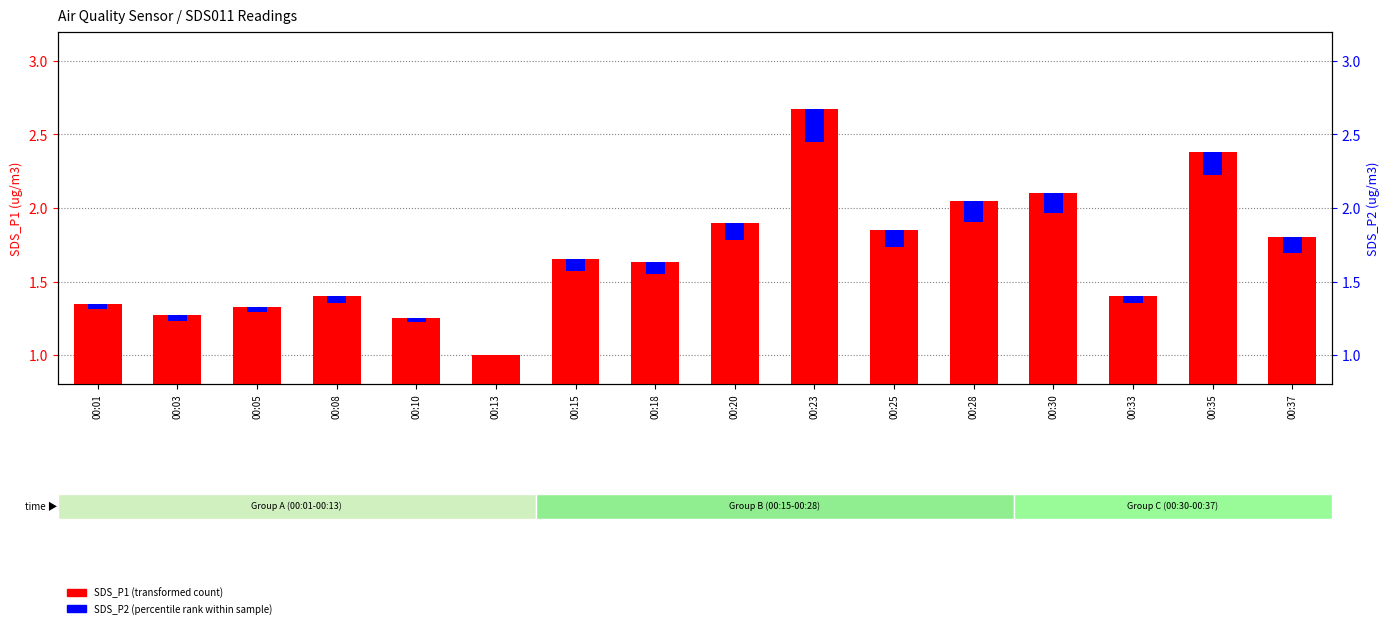

Reading right to left, what are all the values shown in this chart?

SDS_P1 (transformed count): 00:37=1.8	00:35=2.4	00:33=1.4	00:30=2.1	00:28=2.0	00:25=1.9	00:23=2.7	00:20=1.9	00:18=1.6	00:15=1.6	00:13=1.0	00:10=1.2	00:08=1.4	00:05=1.3	00:03=1.3	00:01=1.4
SDS_P2 (percentile rank): 00:37=0.1	00:35=0.2	00:33=0.0	00:30=0.1	00:28=0.1	00:25=0.1	00:23=0.2	00:20=0.1	00:18=0.1	00:15=0.1	00:13=0.0	00:10=0.0	00:08=0.0	00:05=0.0	00:03=0.0	00:01=0.0